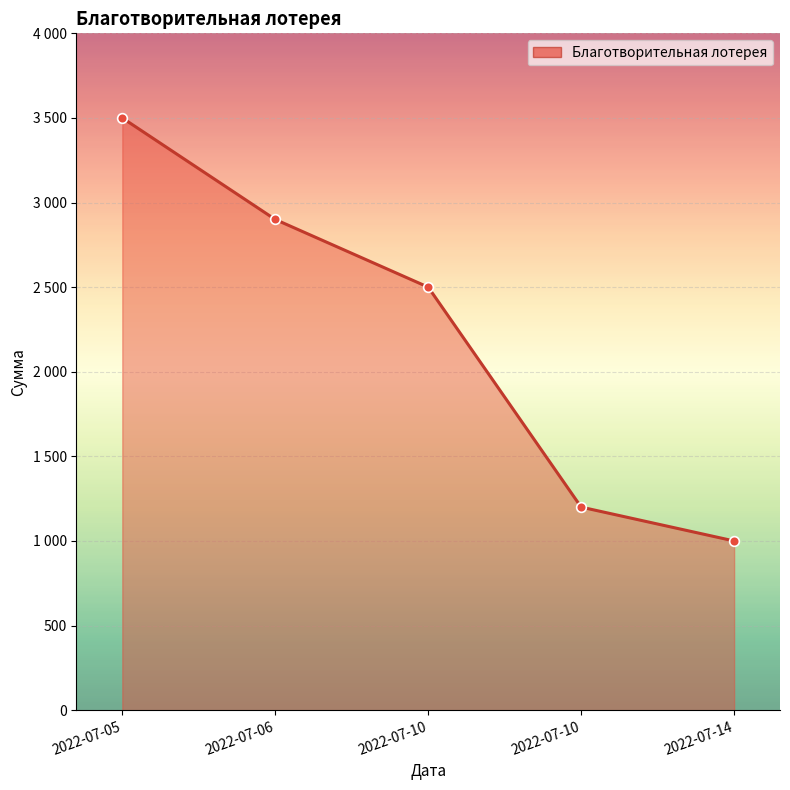

The value at 2022-07-05 is 3500. True or false?

True